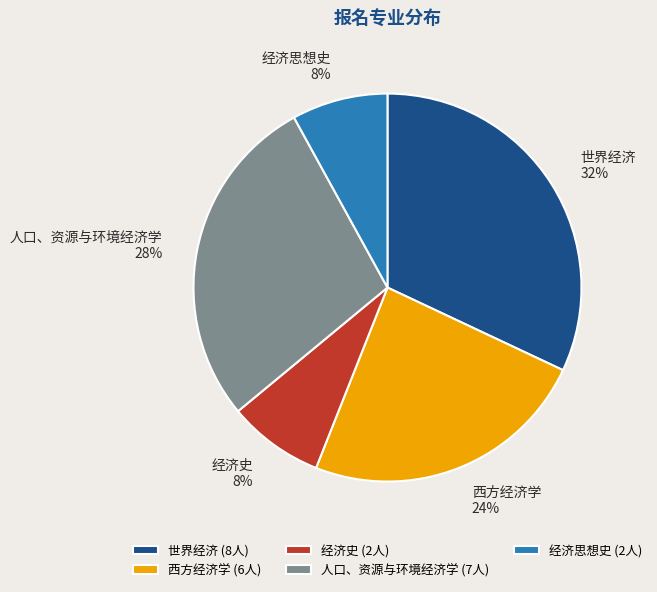

Does 人口、资源与环境经济学 represent more than half of the total?

No